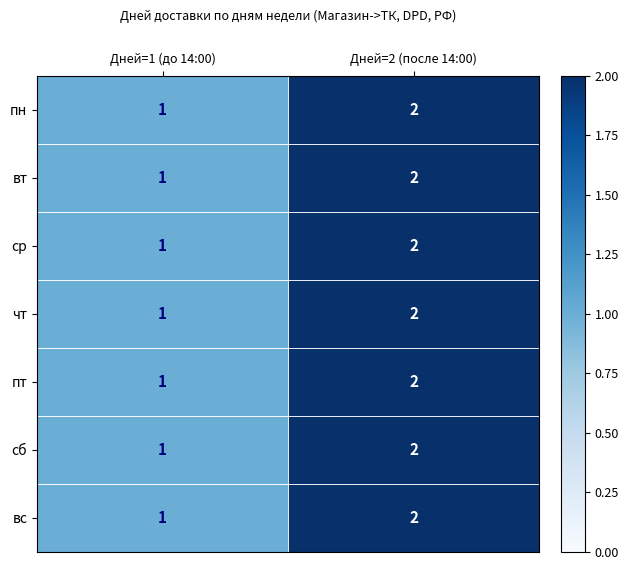

At which category does the chart reach its peak across all series?

Дней=2 (после 14:00)